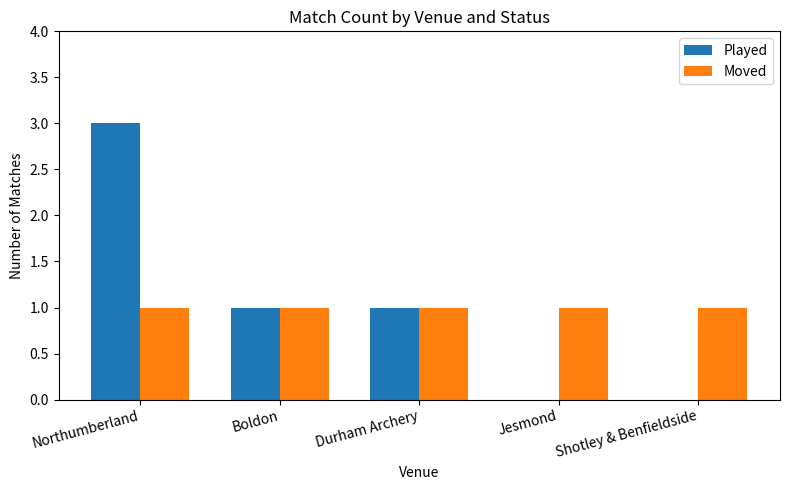

The value of Moved at Boldon is 0. True or false?

False